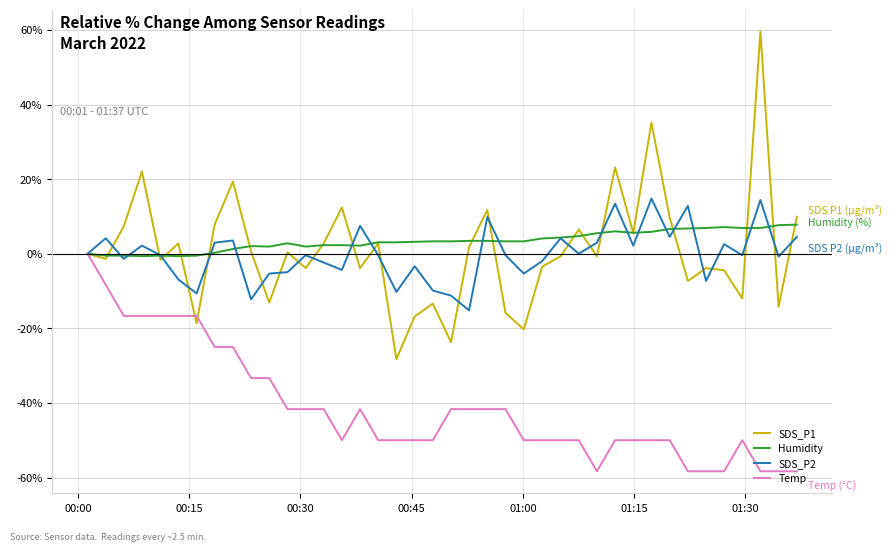

True or false: Temp has more than 1 interior local peaks.

True